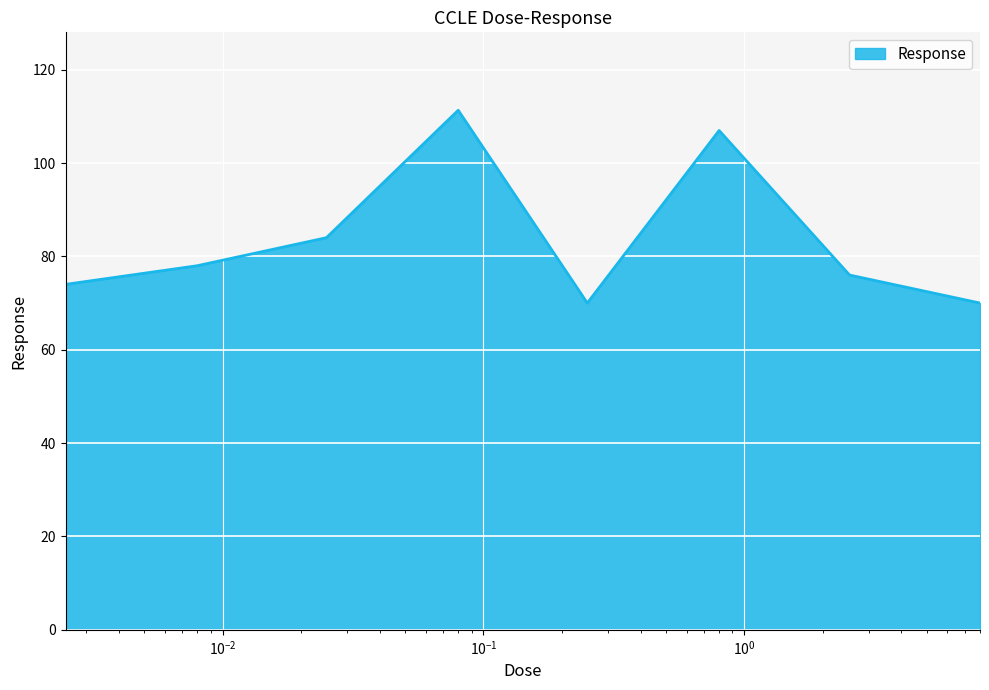

Reading right to left, what are all the values shown in this chart?

70.0	76.0	107.0	70.0	111.3	84.0	78.0	74.0